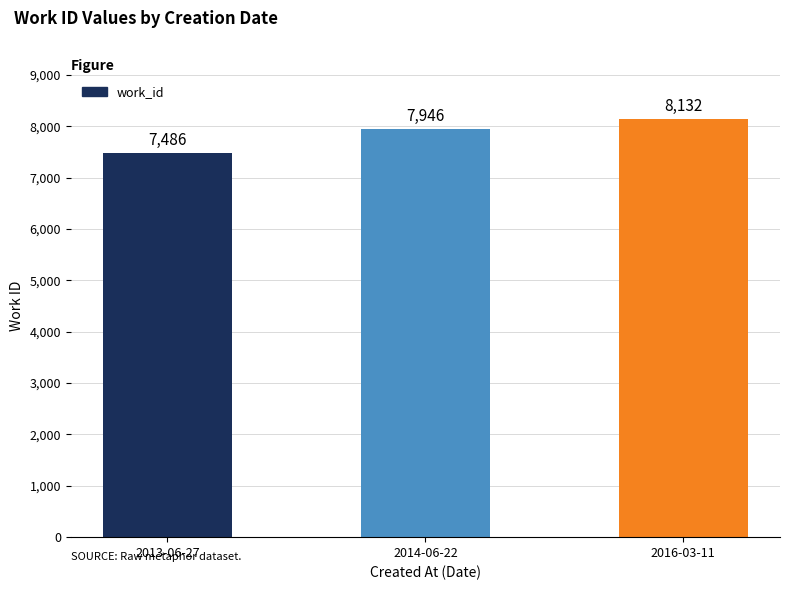

Between 2016-03-11 and 2014-06-22, which is larger?

2016-03-11